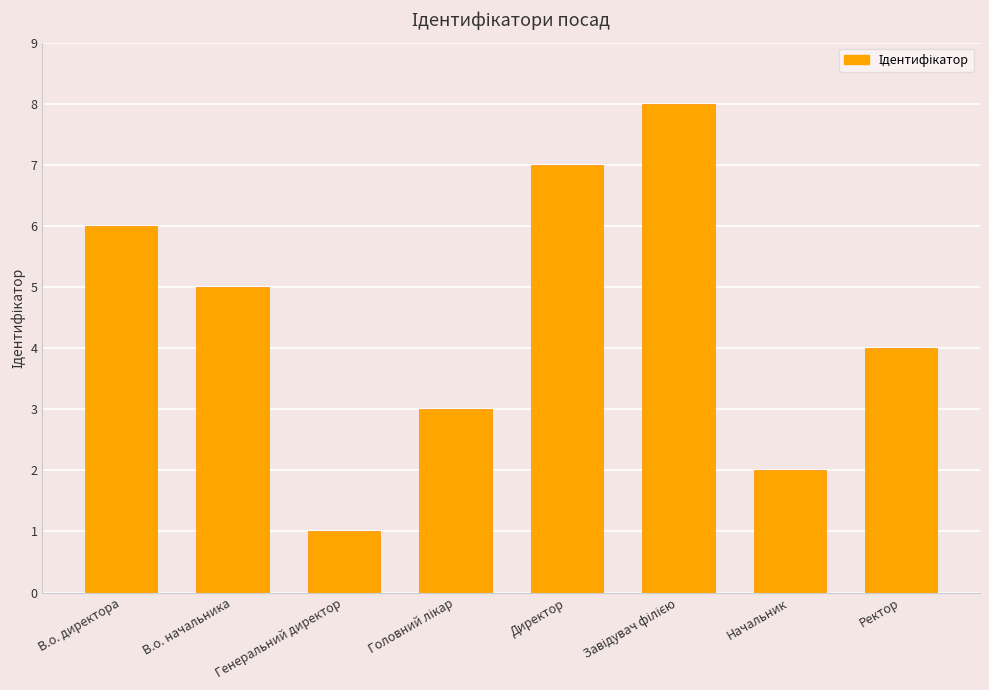

What is the difference between the maximum and minimum values?

7